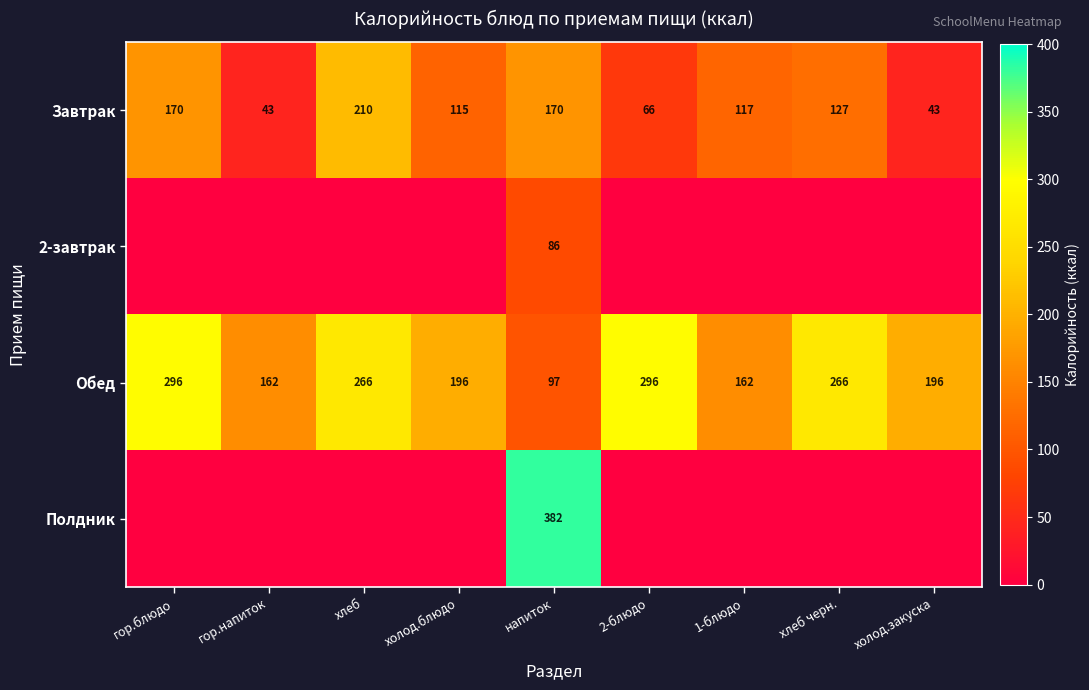

What is the difference between the maximum and minimum values in the Завтрак series?

167